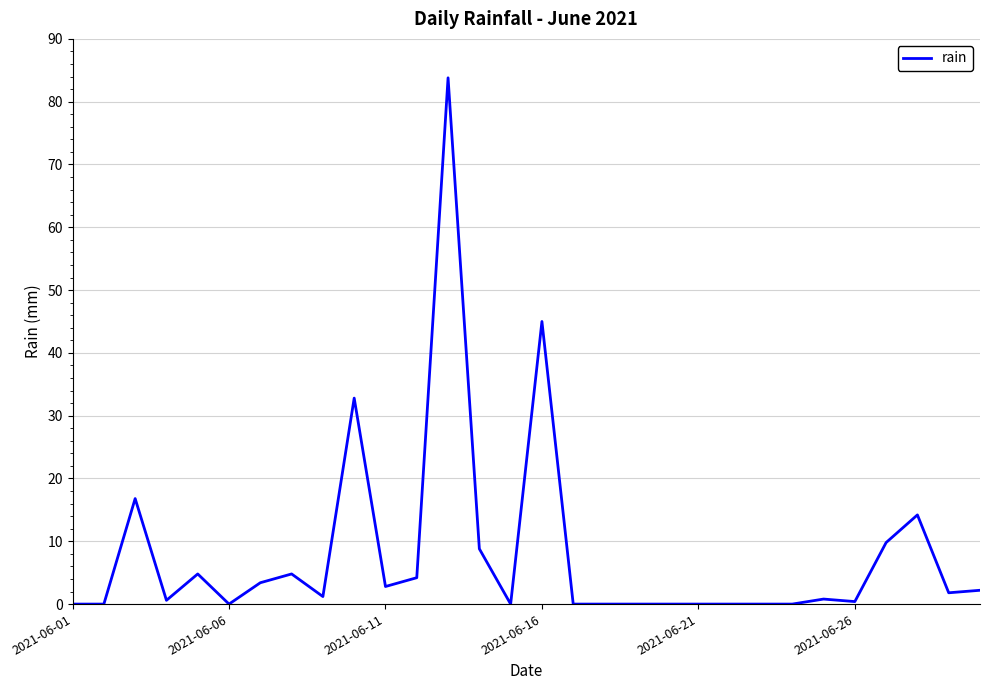

True or false: the data has more than 2 interior local peaks.

True